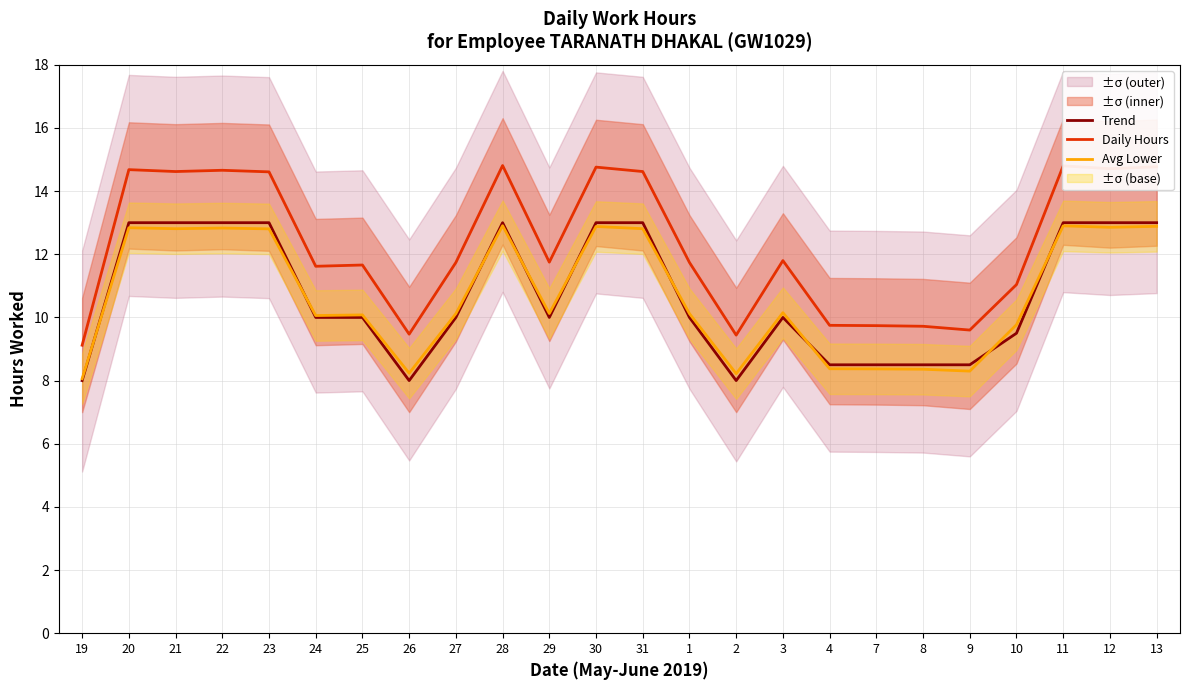

Reading left to right, what are all the values shown in this chart?

Trend: 8.0	13.0	13.0	13.0	13.0	10.0	10.0	8.0	10.0	13.0	10.0	13.0	13.0	10.0	8.0	10.0	8.5	8.5	8.5	8.5	9.5	13.0	13.0	13.0
Daily Hours: 9.1	14.7	14.6	14.7	14.6	11.6	11.7	9.5	11.7	14.8	11.8	14.8	14.6	11.7	9.4	11.8	9.8	9.7	9.7	9.6	11.0	14.8	14.7	14.8
Avg Lower: 8.1	12.8	12.8	12.8	12.8	10.1	10.1	8.2	10.1	12.9	10.1	12.9	12.8	10.1	8.2	10.2	8.4	8.4	8.4	8.3	9.8	12.9	12.9	12.9